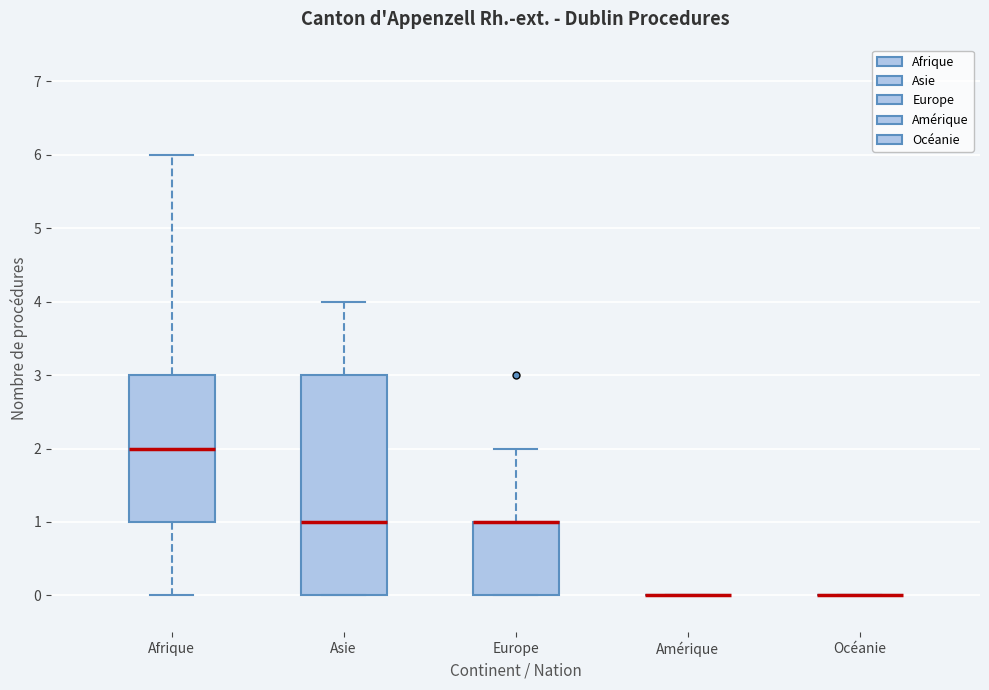

Reading left to right, read every box against the y-axis: the position of its median line, the range the box covers, and the ends of its whiskers. The values are not printed on the chart, so give them approximately, as read against the axis.

Afrique: median 2, box 1 to 3, whiskers 0 to 6
Asie: median 1, box 0 to 3, whiskers 0 to 4
Europe: median 1 (drawn on the box's upper edge), box 0 to 1, whiskers 0 to 2
Amérique: box collapsed to a line at 0, whiskers 0 to 0
Océanie: box collapsed to a line at 0, whiskers 0 to 0